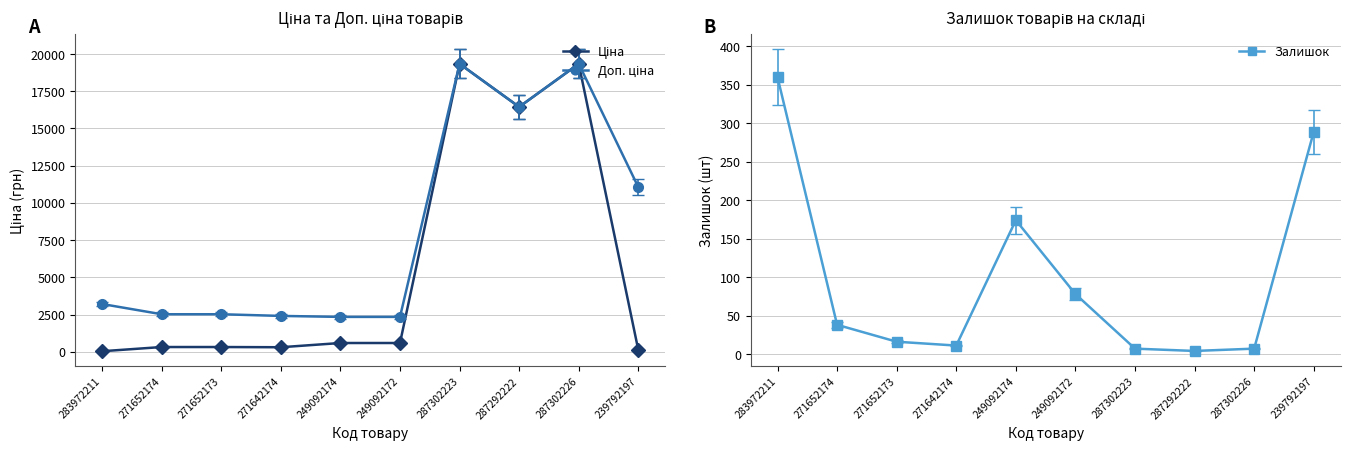

Reading left to right, extract all data points from this chart.

Ціна: 283972211=32.0	271652174=314.7	271652173=314.7	271642174=300.6	249092174=584.9	249092172=584.9	287302223=19343.1	287292222=16448.2	287302226=19343.1	239792197=110.5
Доп. ціна: 283972211=3205.0	271652174=2517.5	271652173=2517.5	271642174=2405.2	249092174=2339.7	249092172=2339.7	287302223=19343.1	287292222=16448.2	287302226=19343.1	239792197=11055.0
Залишок: 283972211=360.0	271652174=38.0	271652173=16.0	271642174=11.0	249092174=174.0	249092172=78.0	287302223=7.0	287292222=4.0	287302226=7.0	239792197=289.0